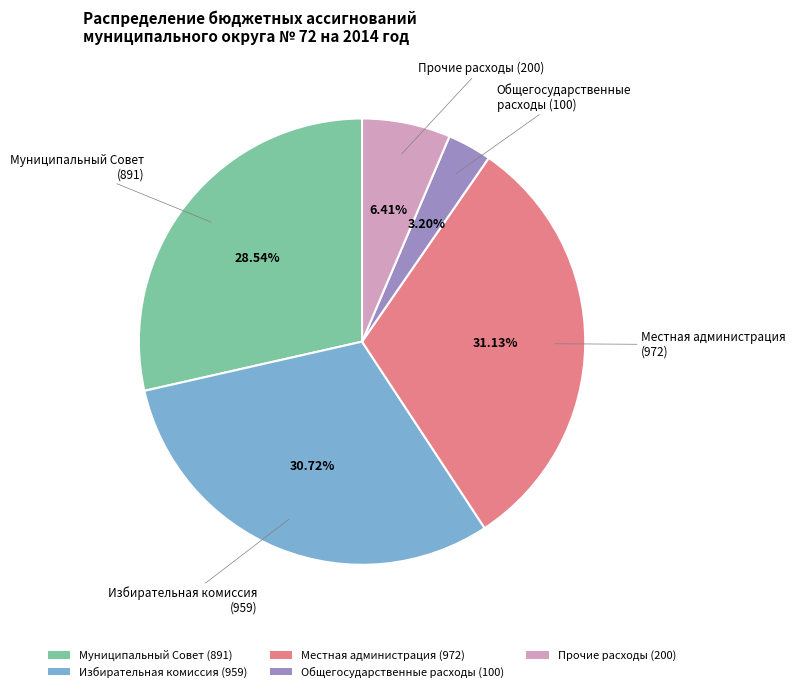

Is there a majority slice in this chart?

No